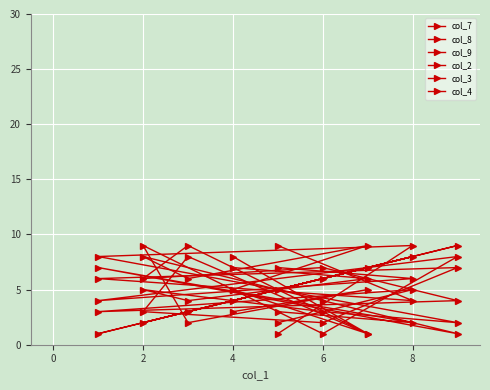

How many lines are shown in the chart?

6